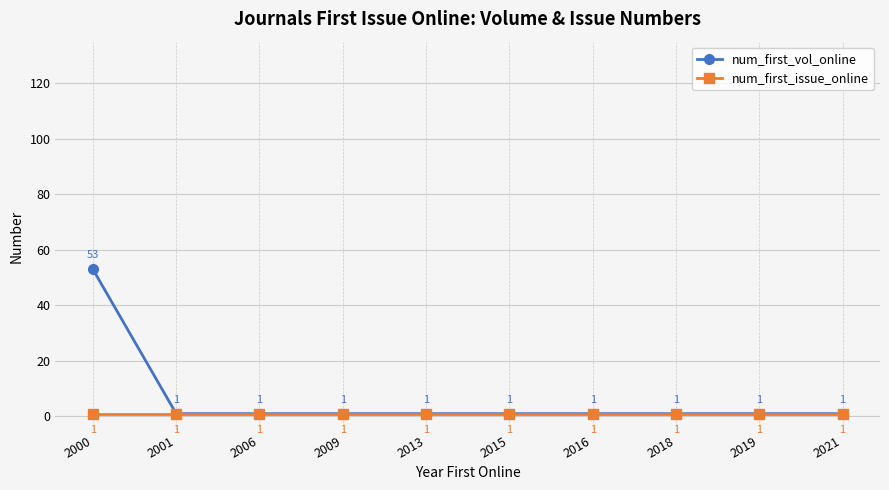

At how many categories does at least one series exceed 3?

1